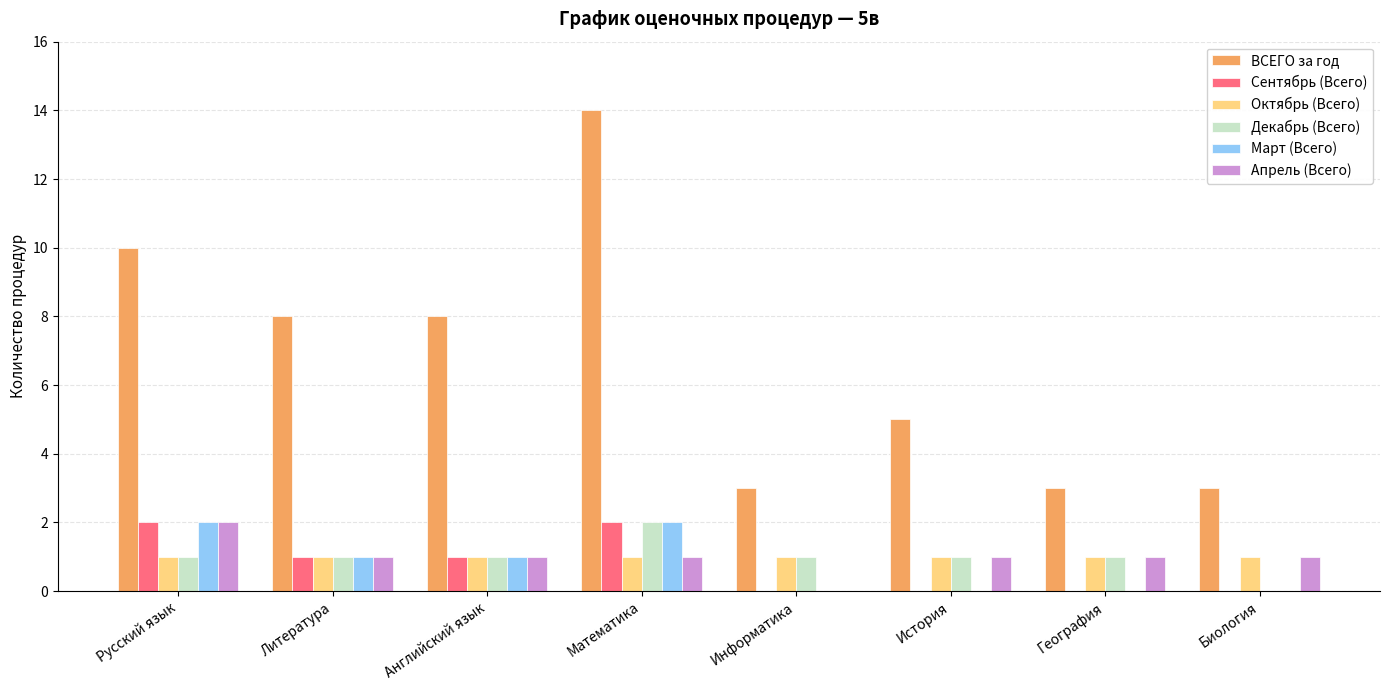

What are all the series names shown in the legend?

ВСЕГО за год, Сентябрь (Всего), Октябрь (Всего), Декабрь (Всего), Март (Всего), Апрель (Всего)